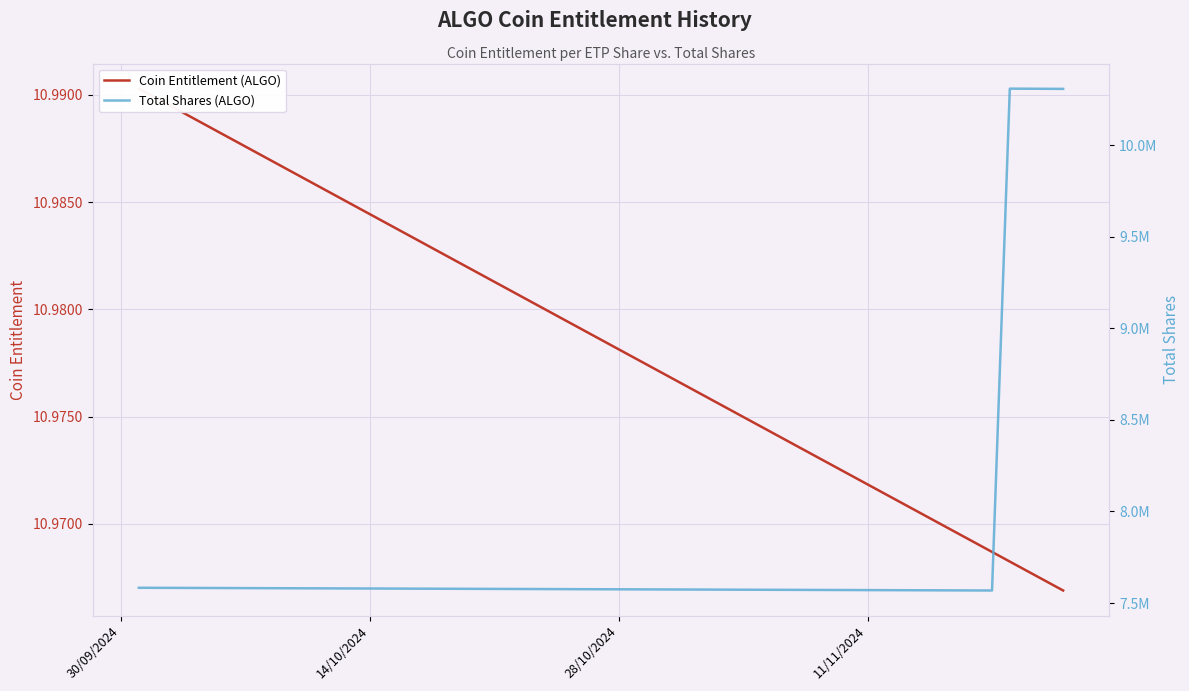

What are all the series names shown in the legend?

Coin Entitlement (ALGO), Total Shares (ALGO)